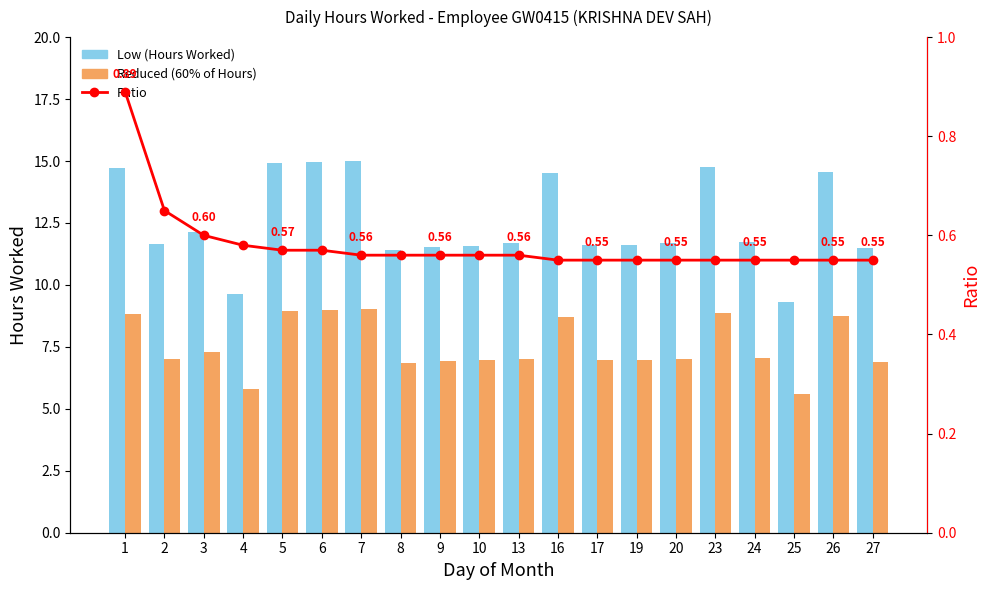

What is the value of the Ratio bar at the 9th from the left?

0.6